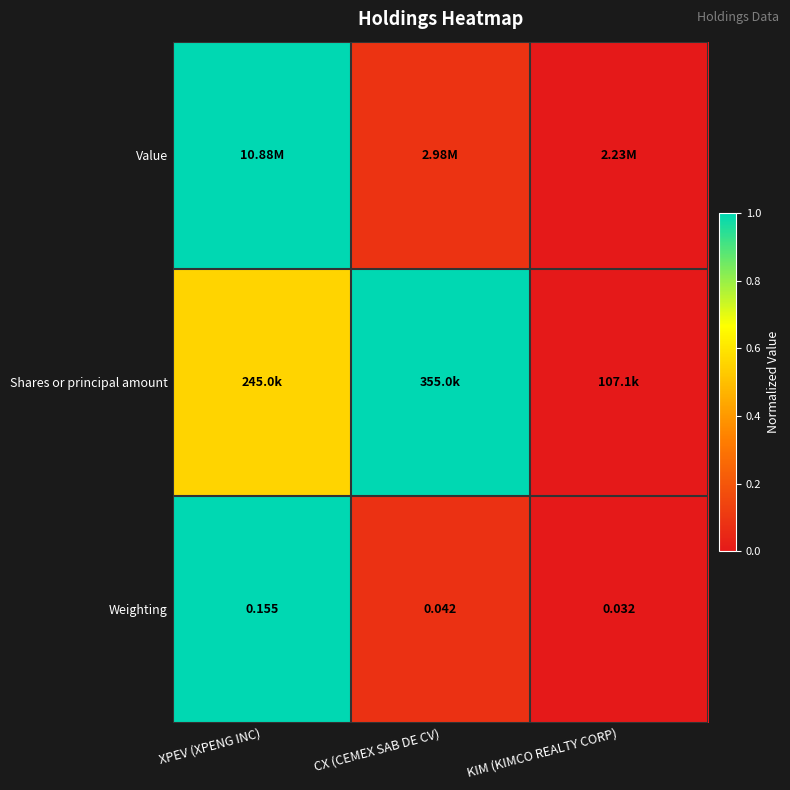

Which category has the highest value in the Weighting series?

XPEV (XPENG INC)